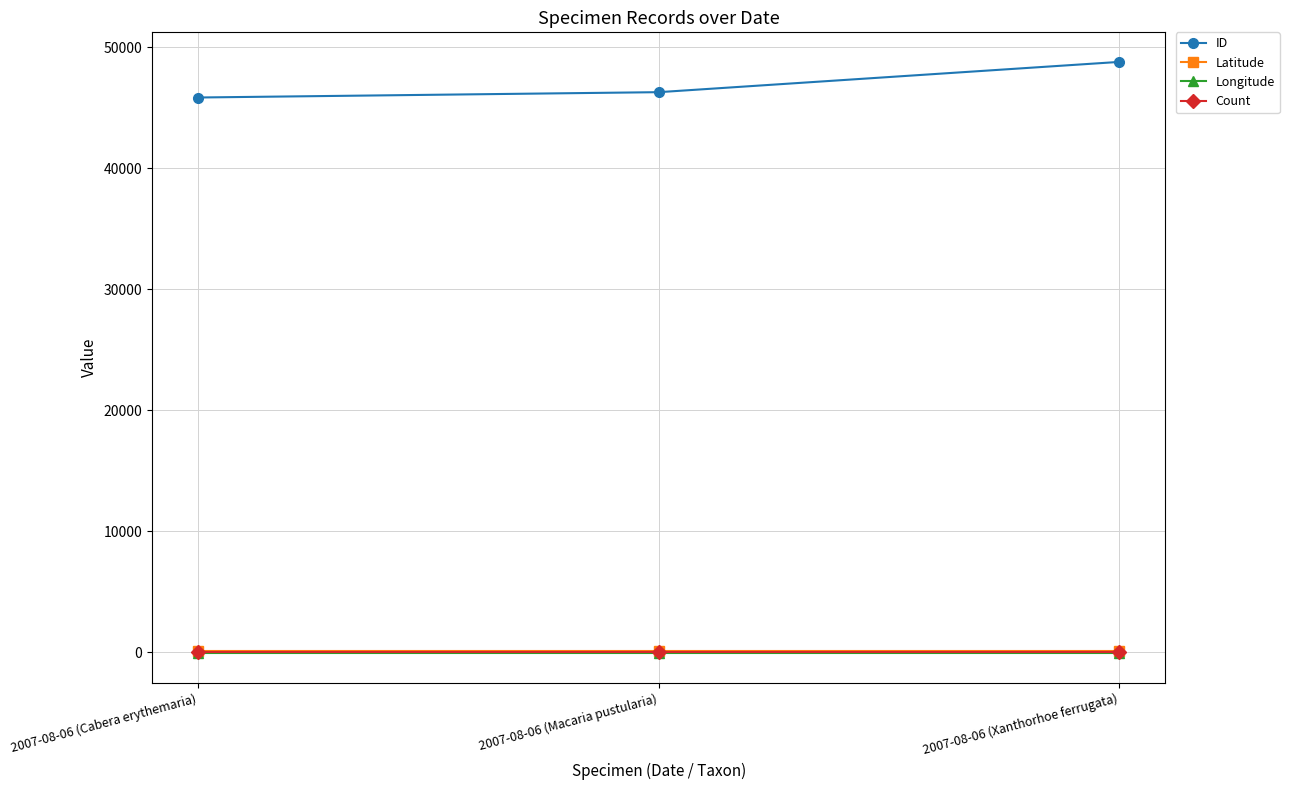

What is the difference between the maximum and minimum values in the ID series?

2943.0